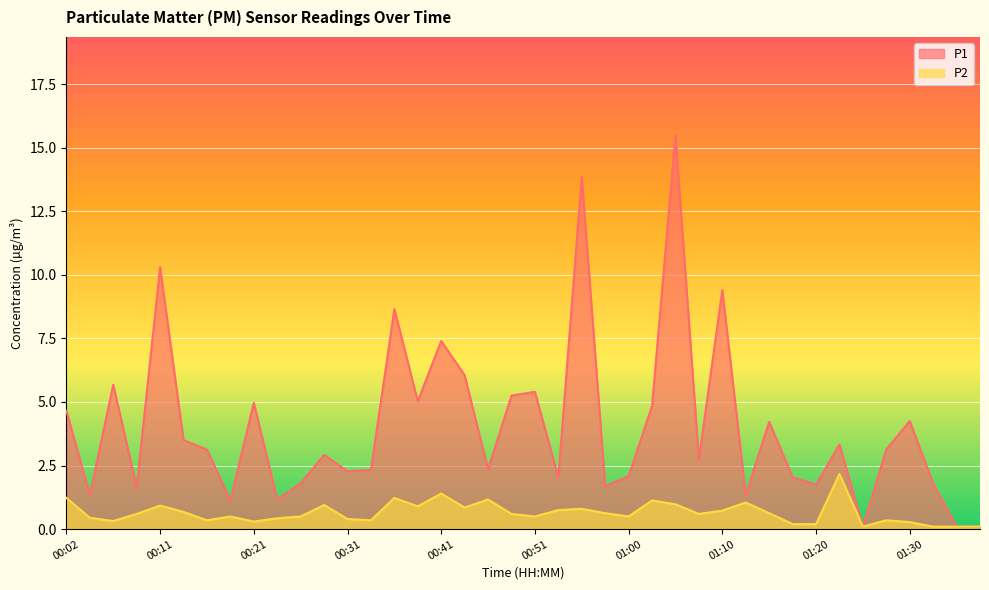

The value of P1 at 00:24 is 0.3. True or false?

False